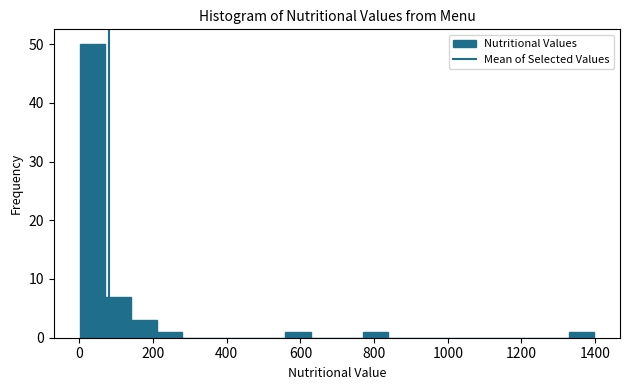

Read against the x-axis, roughly where is the centre of the tallest bar?

40